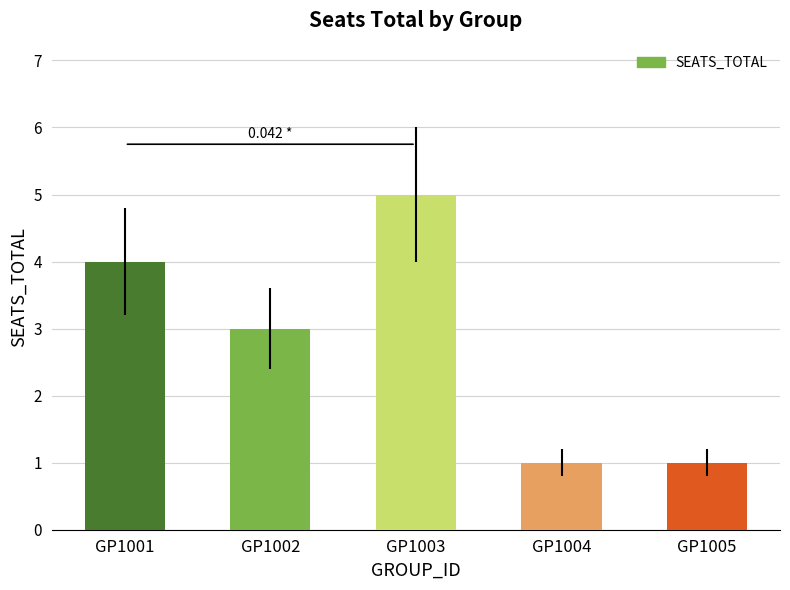

Approximately how many times larger is the value at GP1004 compared to GP1002?

0.3